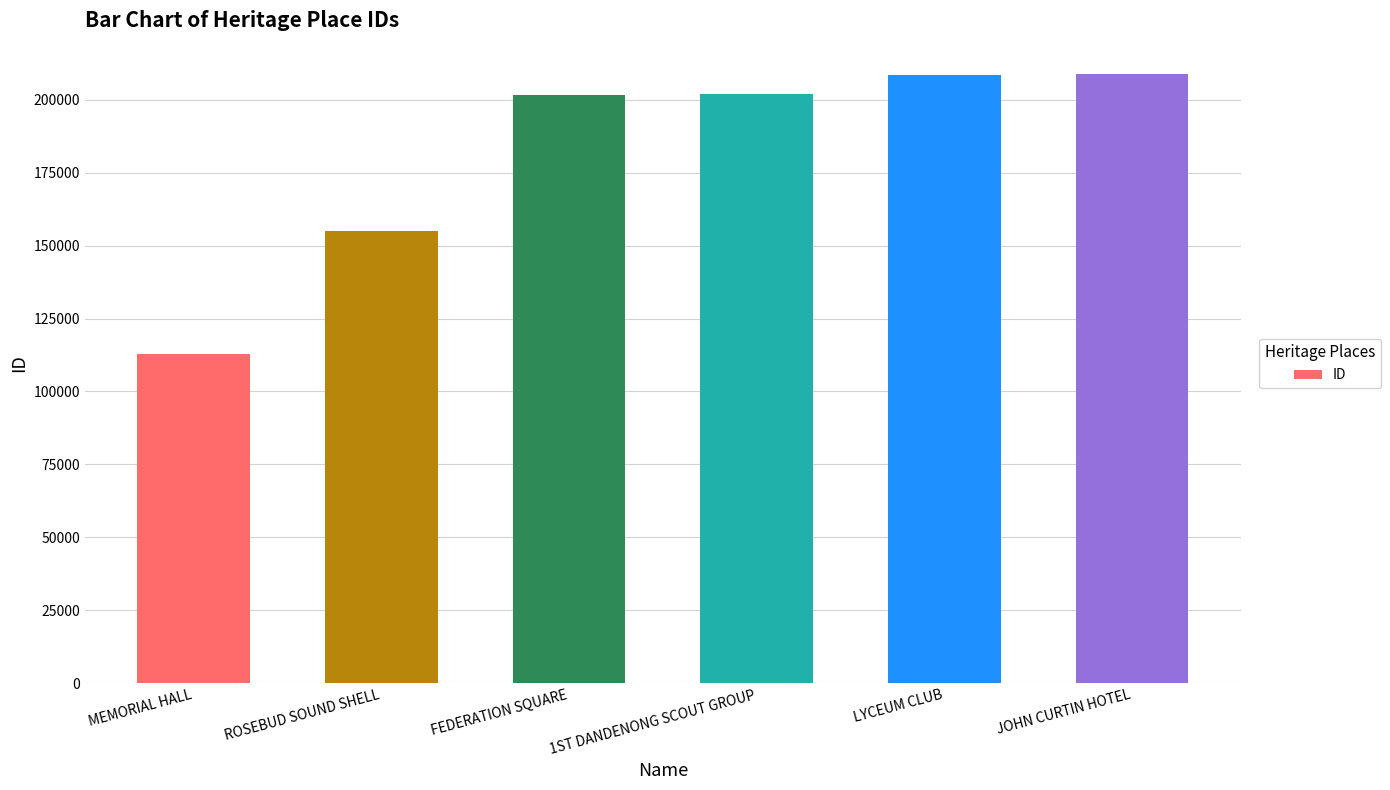

Where is the data nearest to the value 160815?

ROSEBUD SOUND SHELL